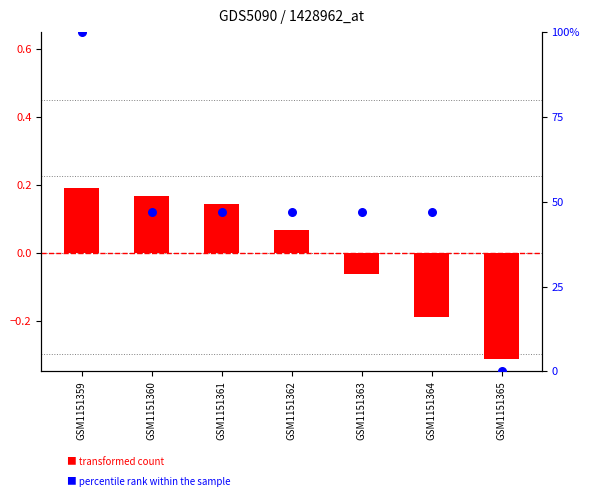

Which series contains the highest Y value?

percentile rank within the sample